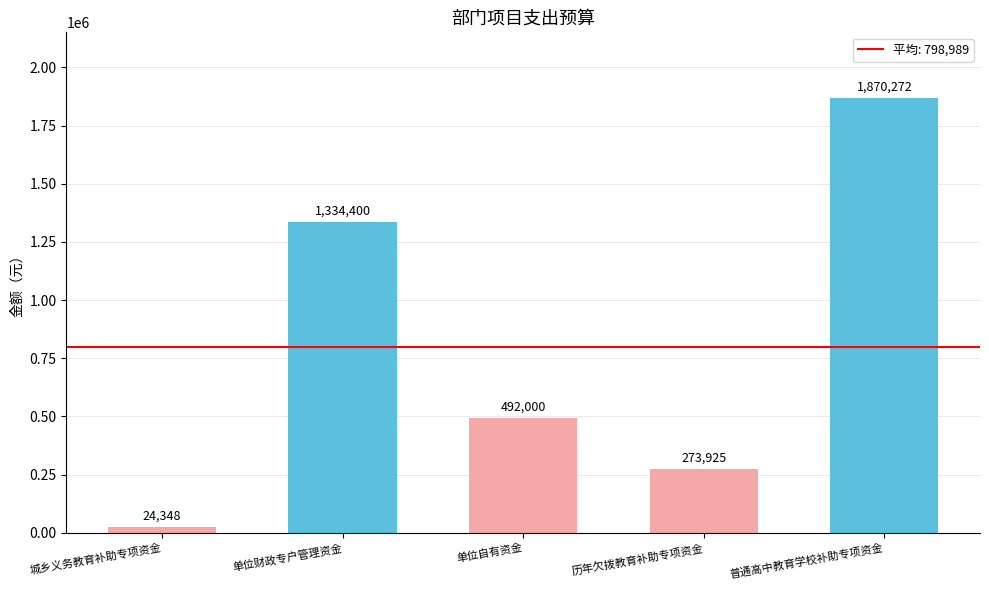

What position from the left is 普通高中教育学校补助专项资金?

5